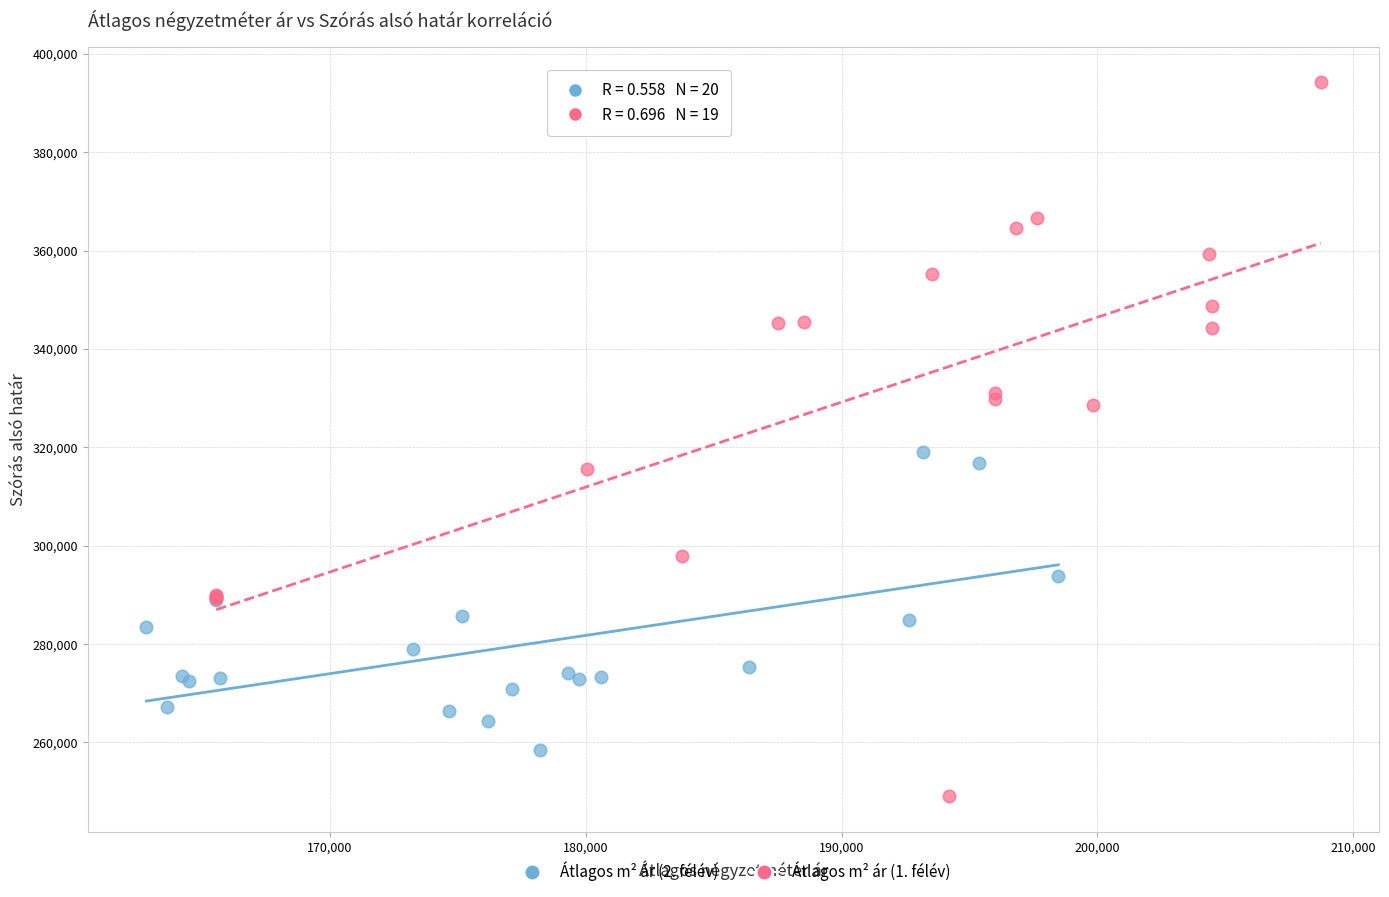

Which series reaches the maximum Y coordinate?

Átlagos m² ár (1. félév)